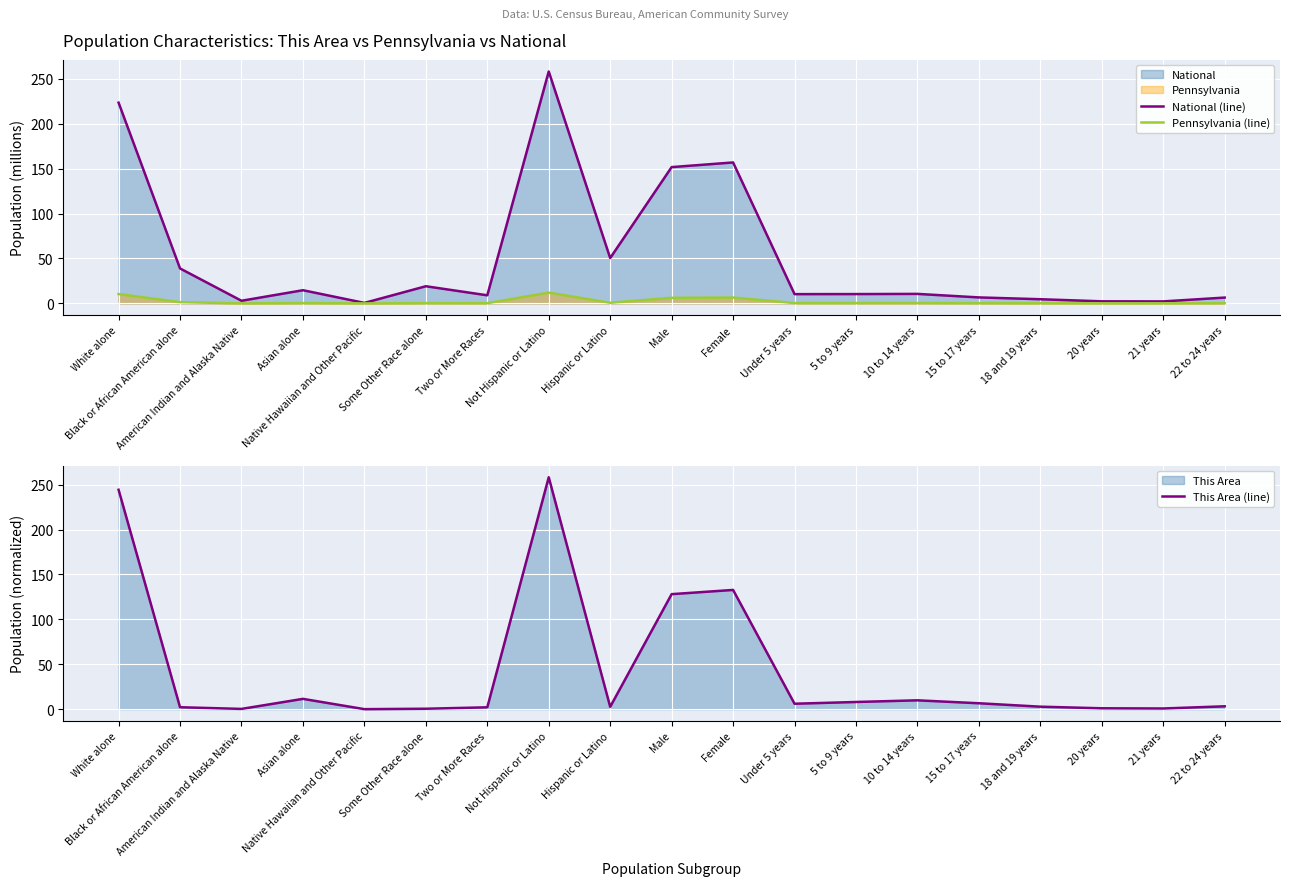

What is the highest value of the Pennsylvania (line) series?

12.0